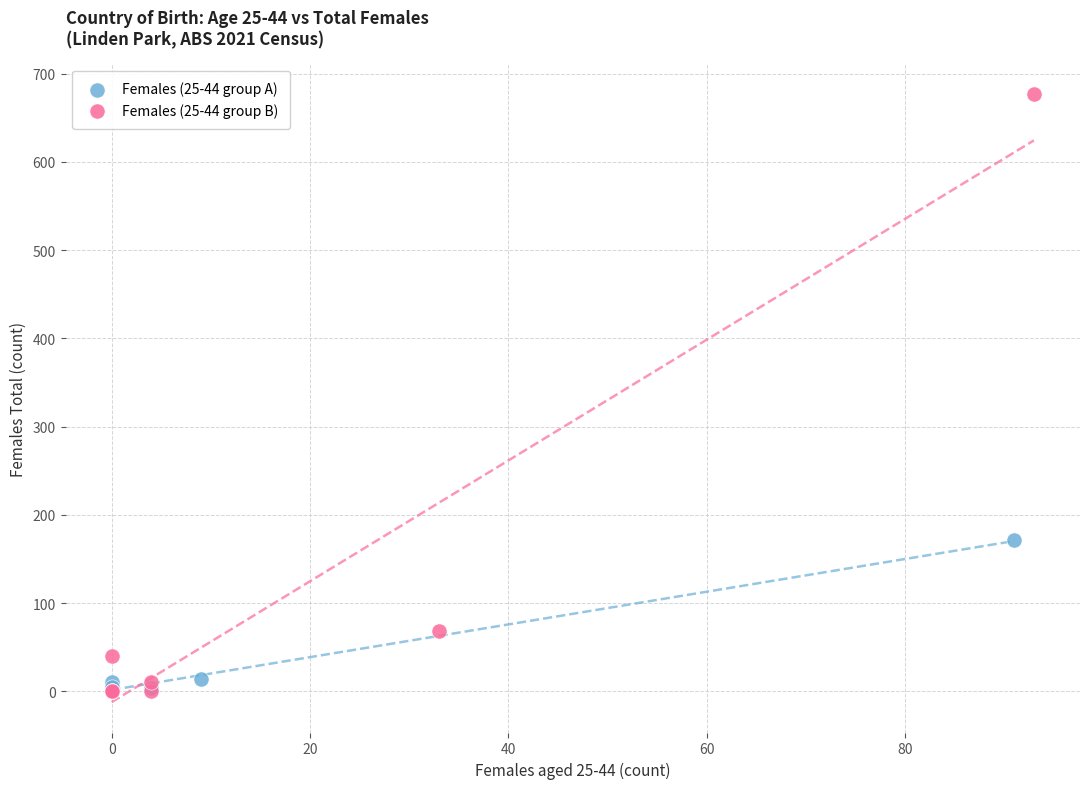

Which series reaches the maximum Y coordinate?

Females (25-44 group B)